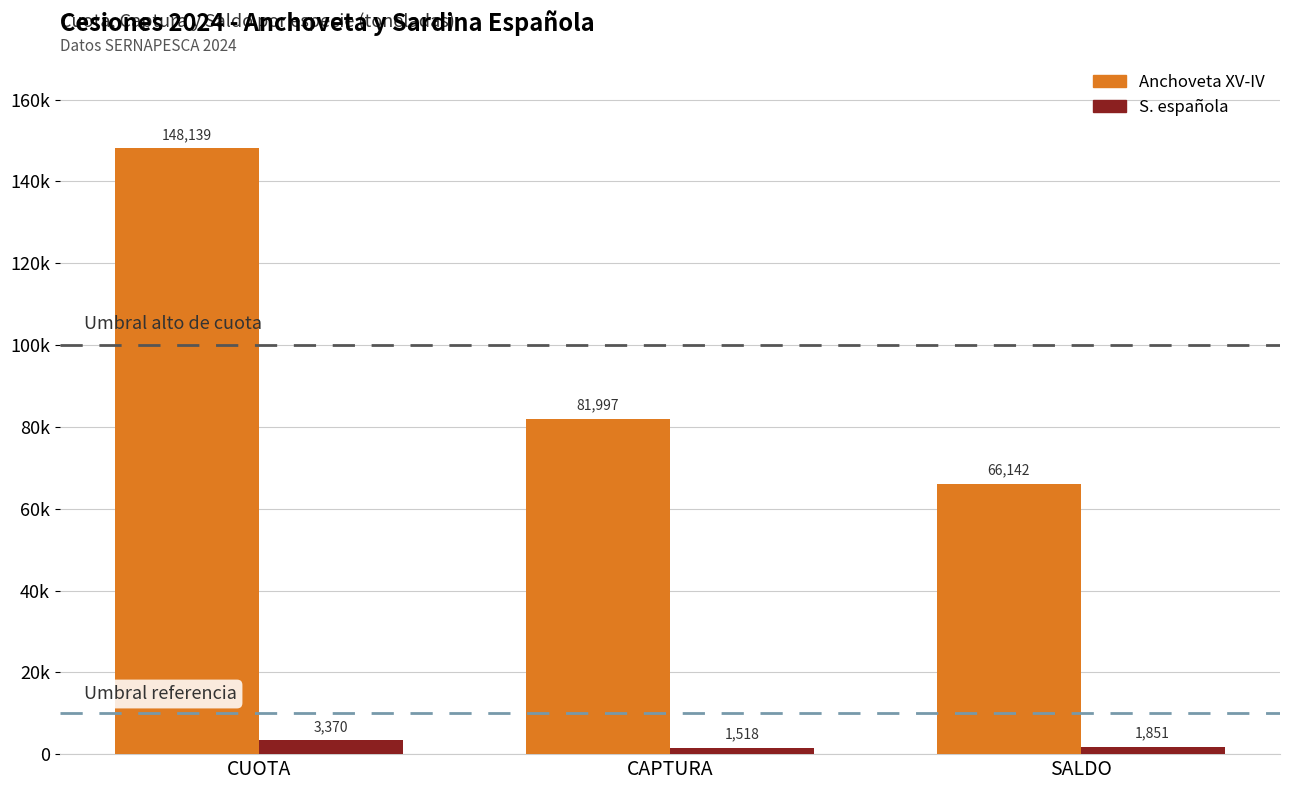

At how many categories does at least one series exceed 146913?

1